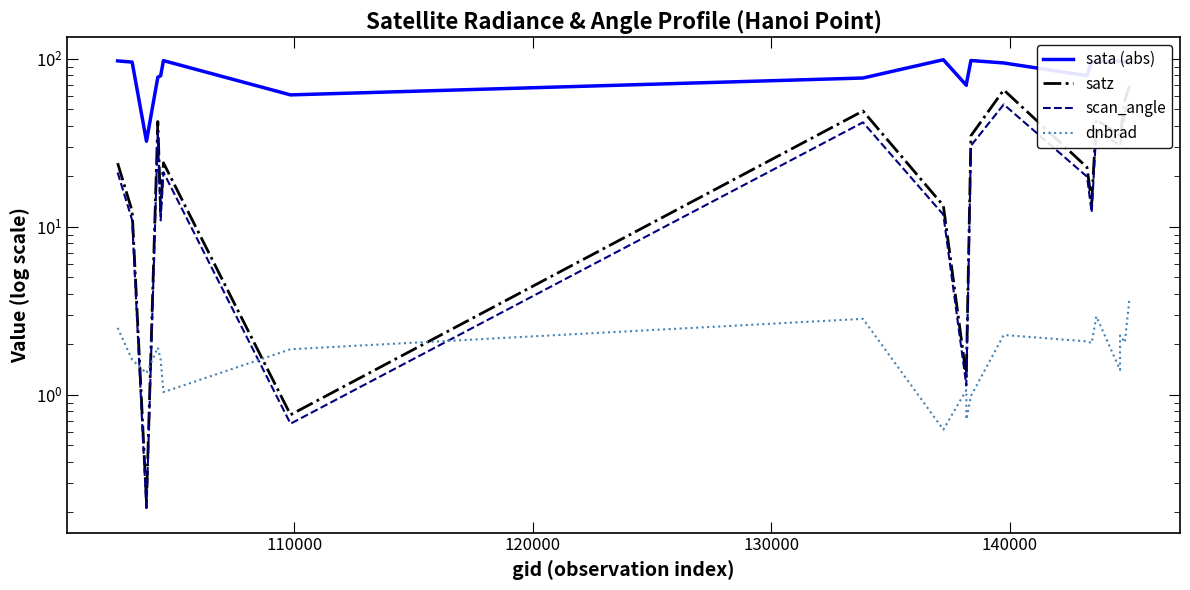

Which series has the largest total across all categories?

sata (abs)